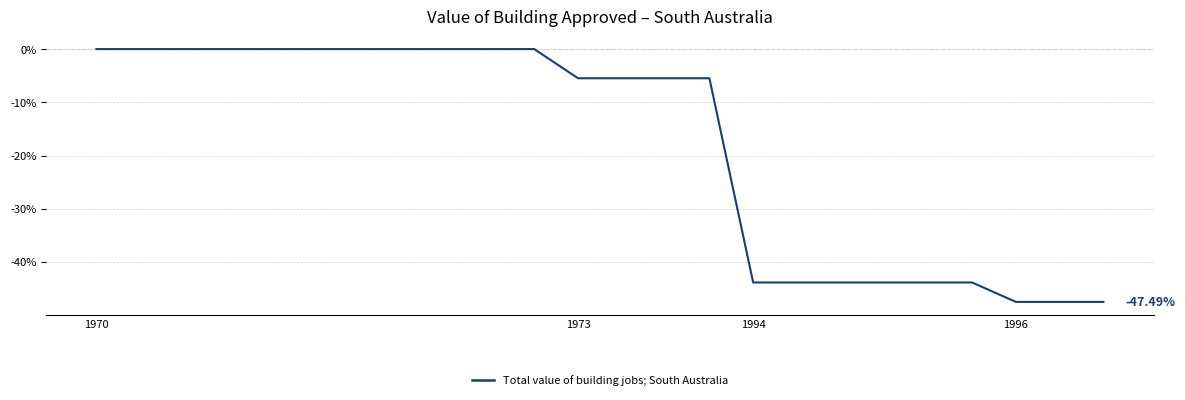

What is the difference between the maximum and minimum values?

47.5